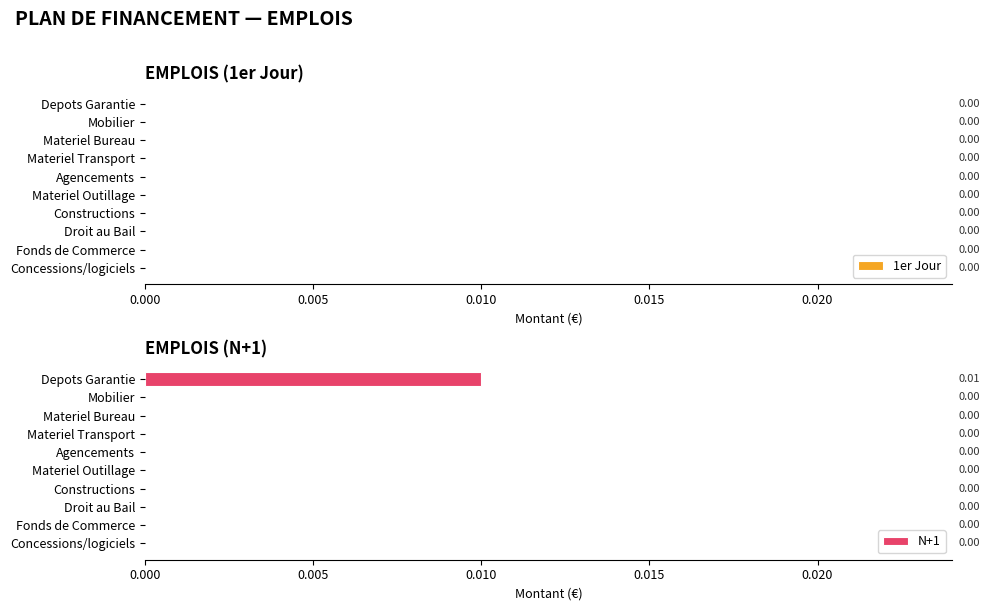

Which label corresponds to the largest value in the chart?

Depots Garantie